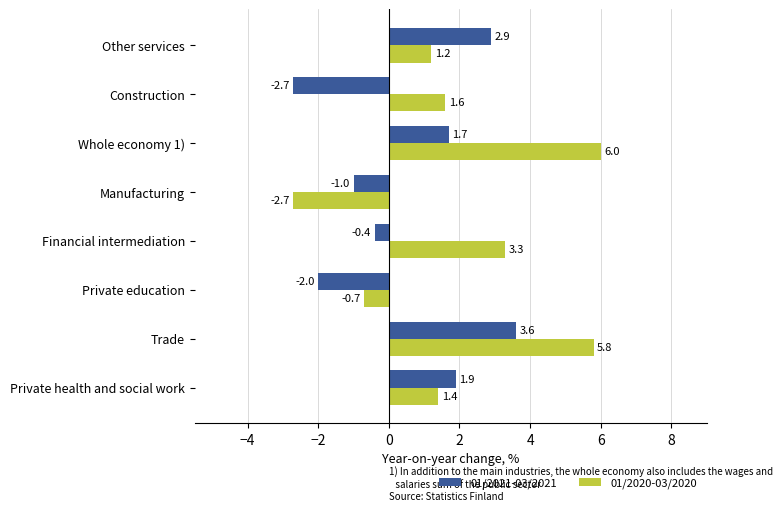

The value of 01/2020-03/2020 at Manufacturing is -3.9. True or false?

False